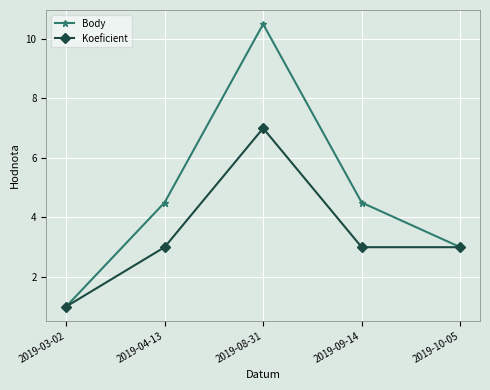

Reading left to right, list all the values displayed in this chart.

Body: 2019-03-02=1.0	2019-04-13=4.5	2019-08-31=10.5	2019-09-14=4.5	2019-10-05=3.0
Koeficient: 2019-03-02=1.0	2019-04-13=3.0	2019-08-31=7.0	2019-09-14=3.0	2019-10-05=3.0